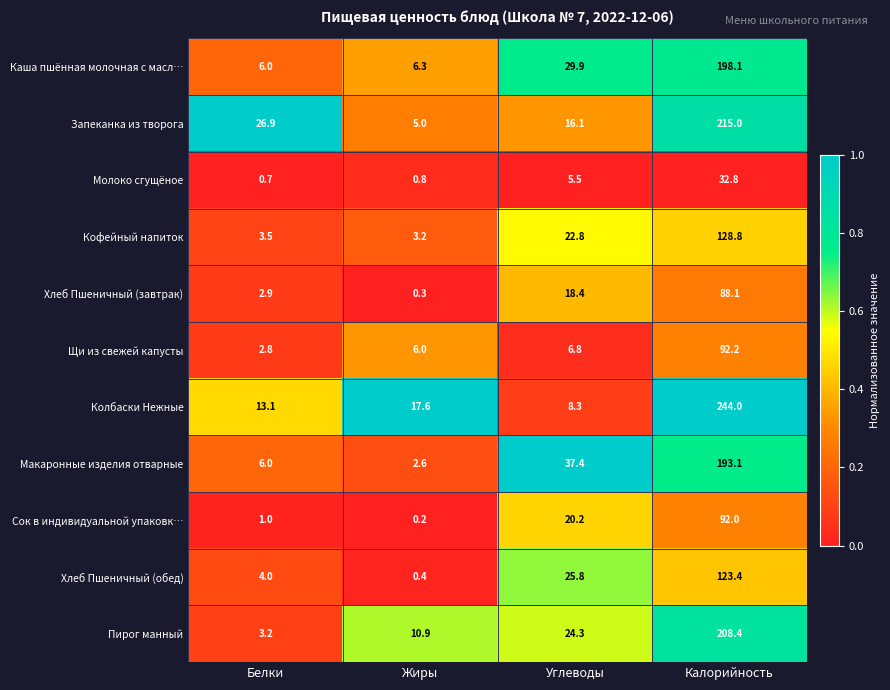

List the series in order of their peak value, highest first.

Колбаски Нежные, Запеканка из творога, Пирог манный, Каша пшённая молочная с масл…, Макаронные изделия отварные, Кофейный напиток, Хлеб Пшеничный (обед), Щи из свежей капусты, Сок в индивидуальной упаковк…, Хлеб Пшеничный (завтрак), Молоко сгущёное